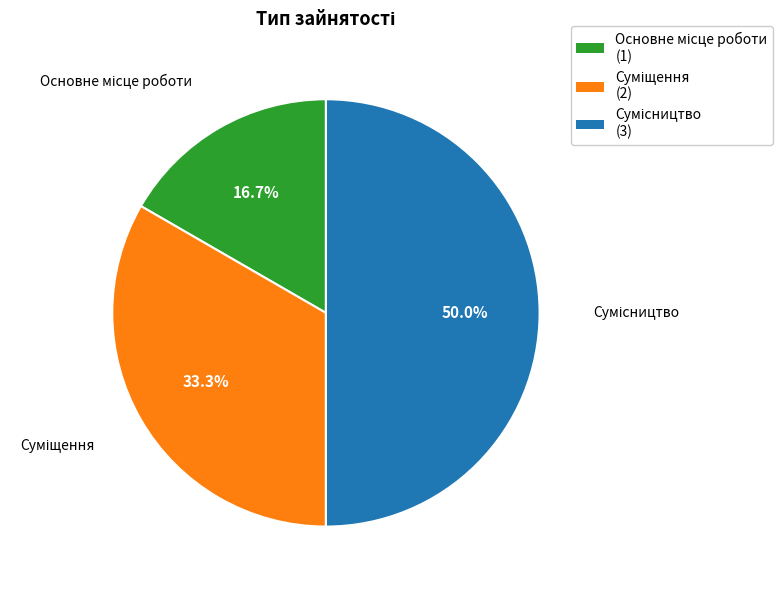

Between Сумісництво and Основне місце роботи, which is larger?

Сумісництво